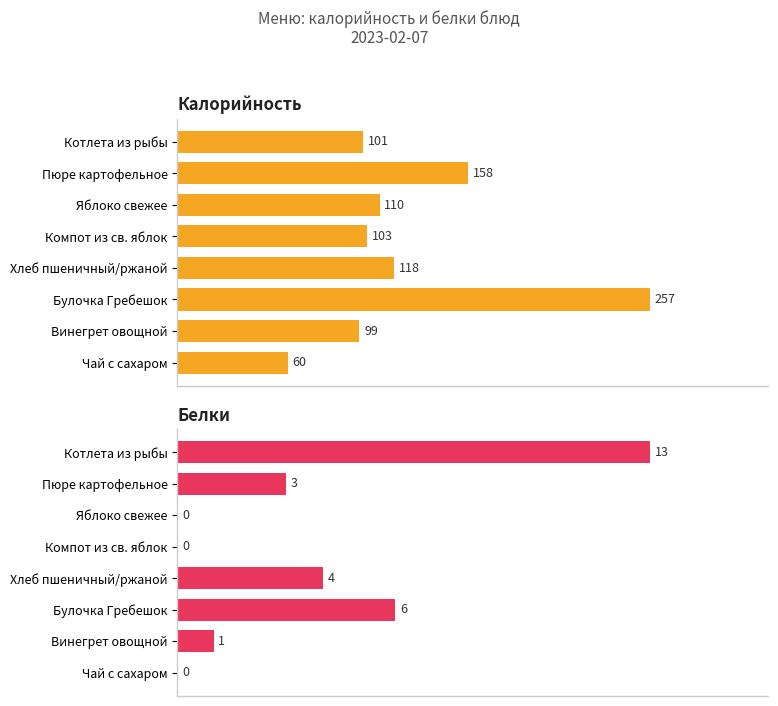

Read the Белки value at Булочка Гребешок, to the nearest 10.

10